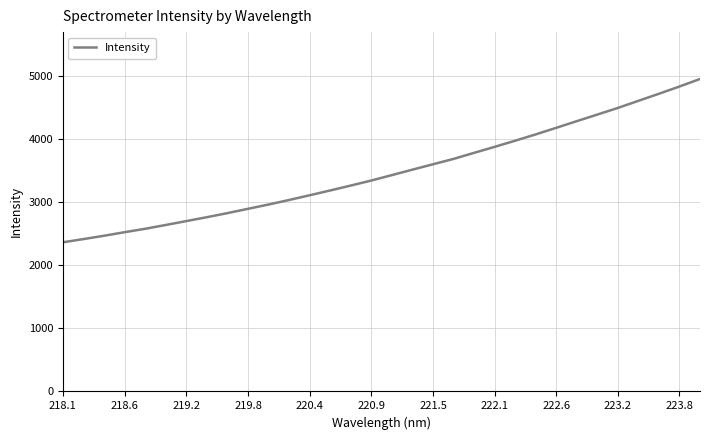

What is the greatest value displayed?

4946.6